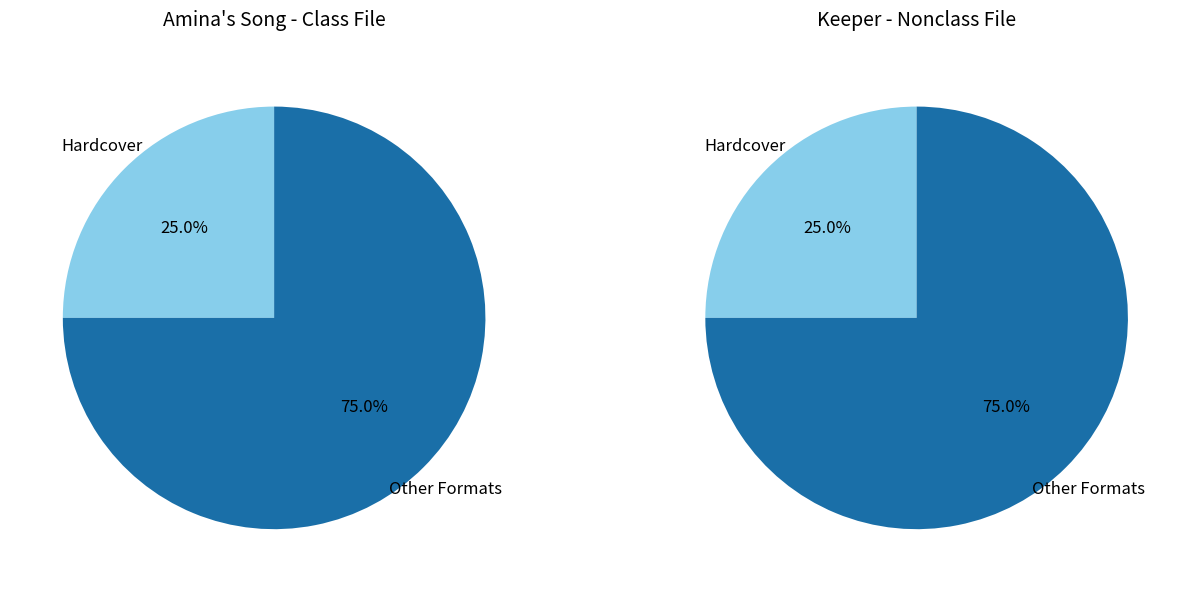

Between Amina's Song and Keeper, which is larger?

Amina's Song